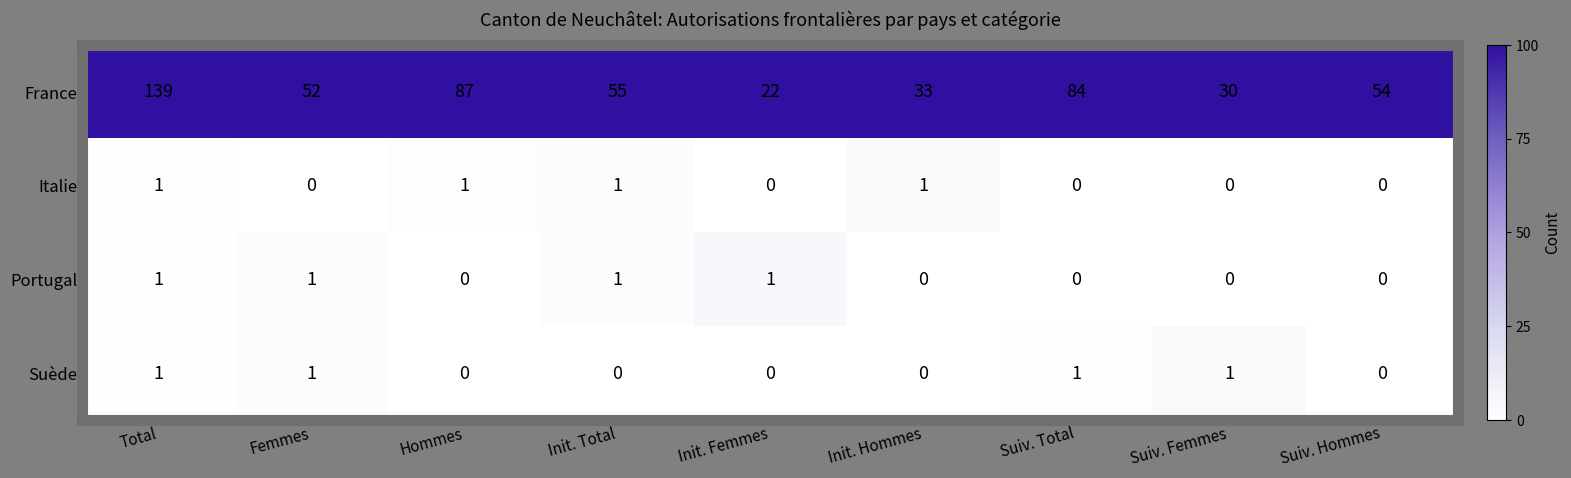

What is the difference between the France values at Suiv. Total and Init. Total?

29